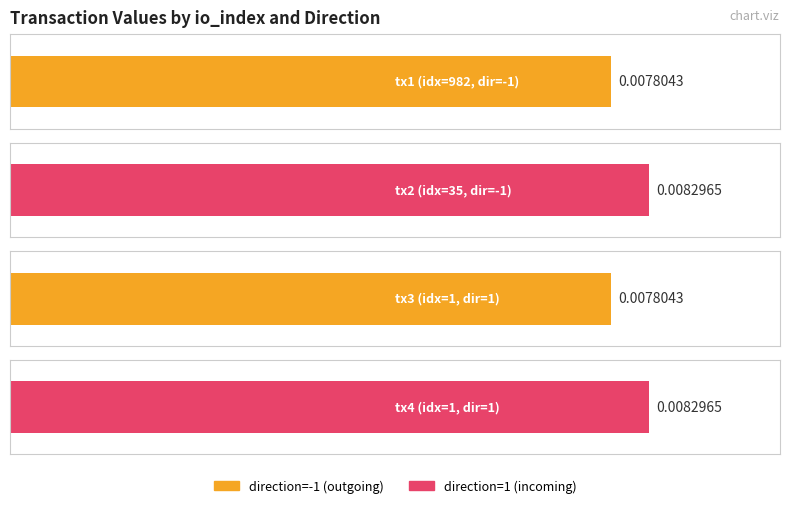

Which label corresponds to the smallest value in the chart?

982